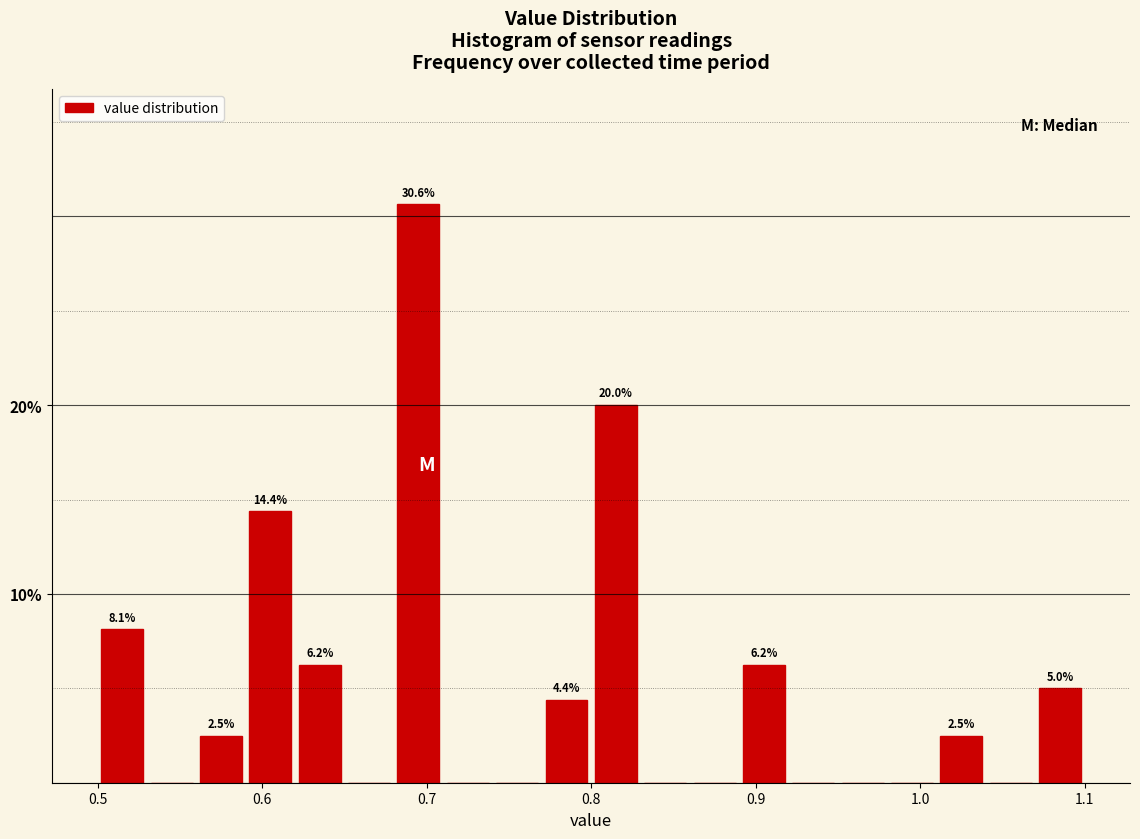

Read against the x-axis, roughly where is the centre of the tallest bar?

0.70